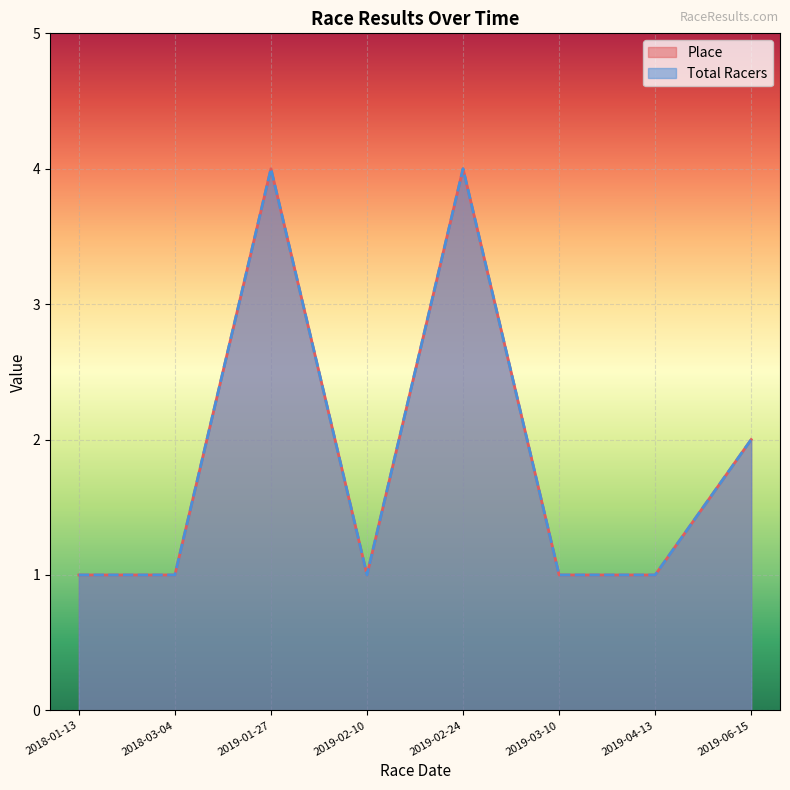

What is the label of the 7th point from the left?

2019-04-13